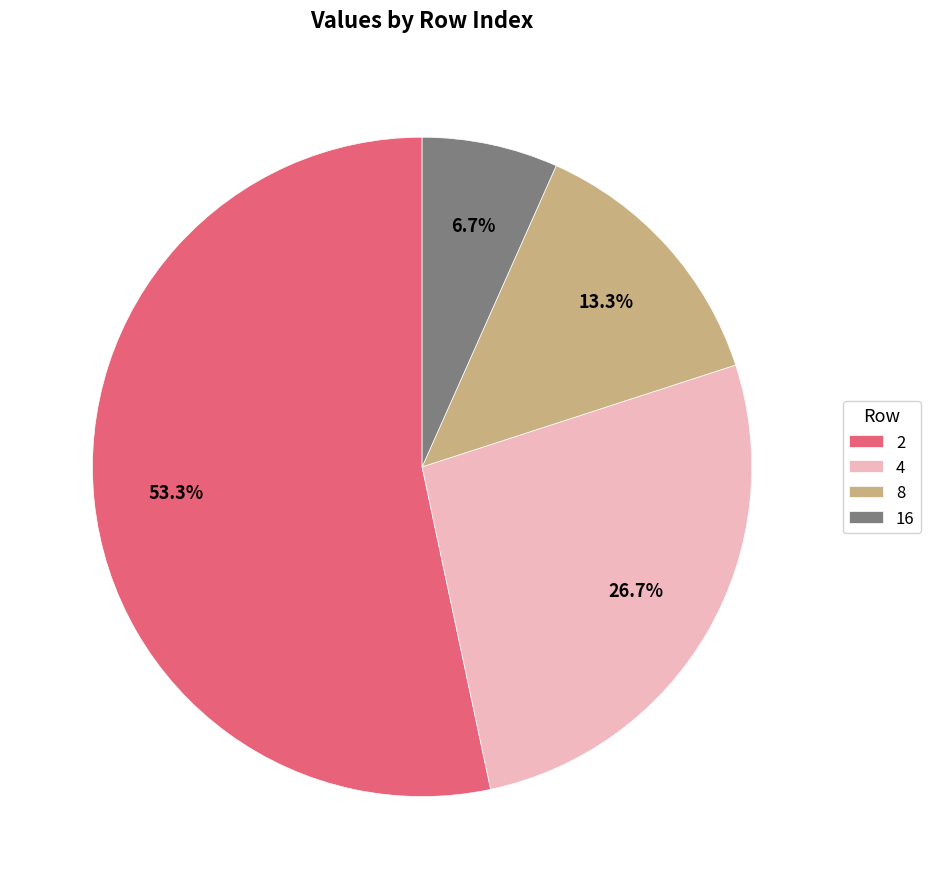

To the nearest percent, what is the combined percentage of 2 and 16?

60%